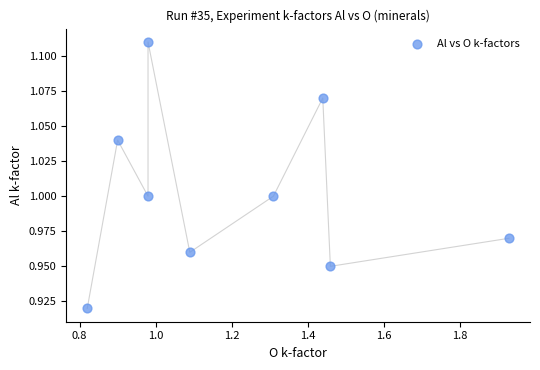

What is the average X value?

1.2